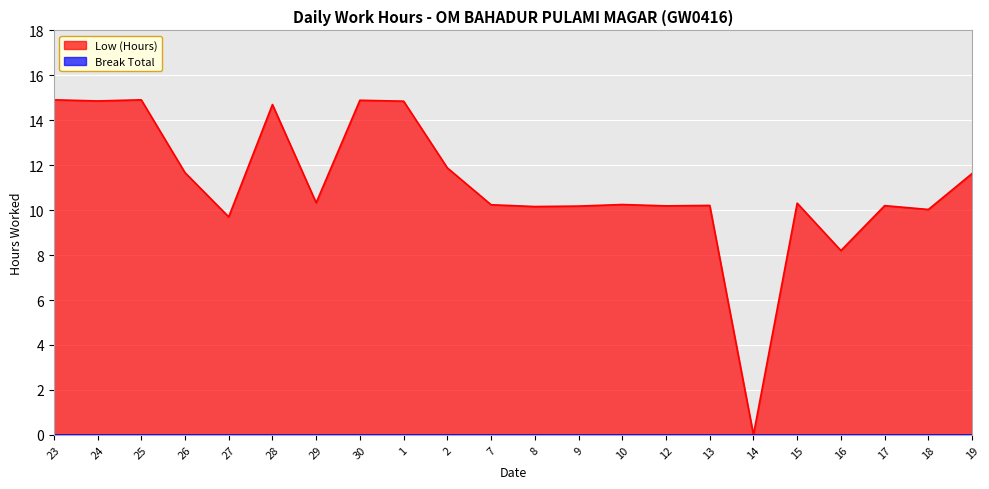

How many data points are less than 10?

3